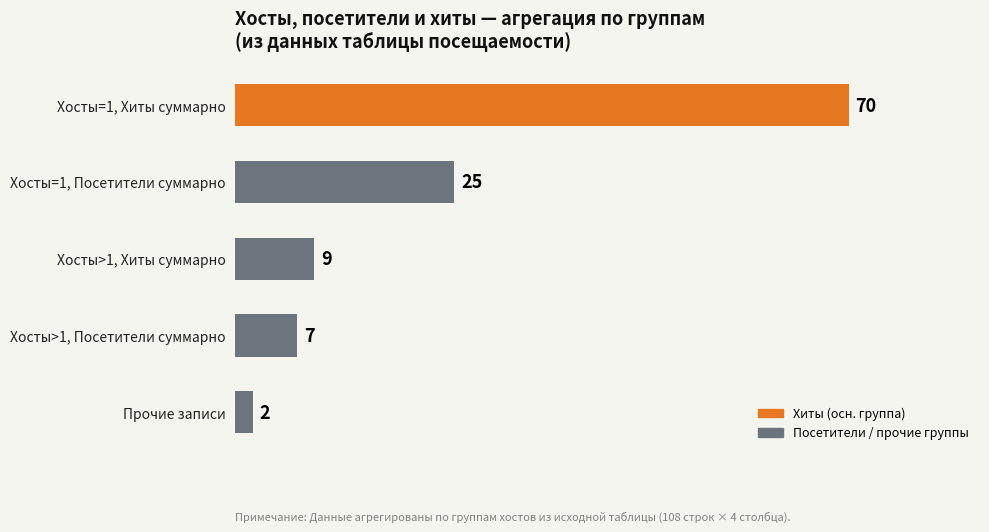

List the labels in order of value, largest first.

Хосты=1, Хиты суммарно, Хосты=1, Посетители суммарно, Хосты>1, Хиты суммарно, Хосты>1, Посетители суммарно, Прочие записи